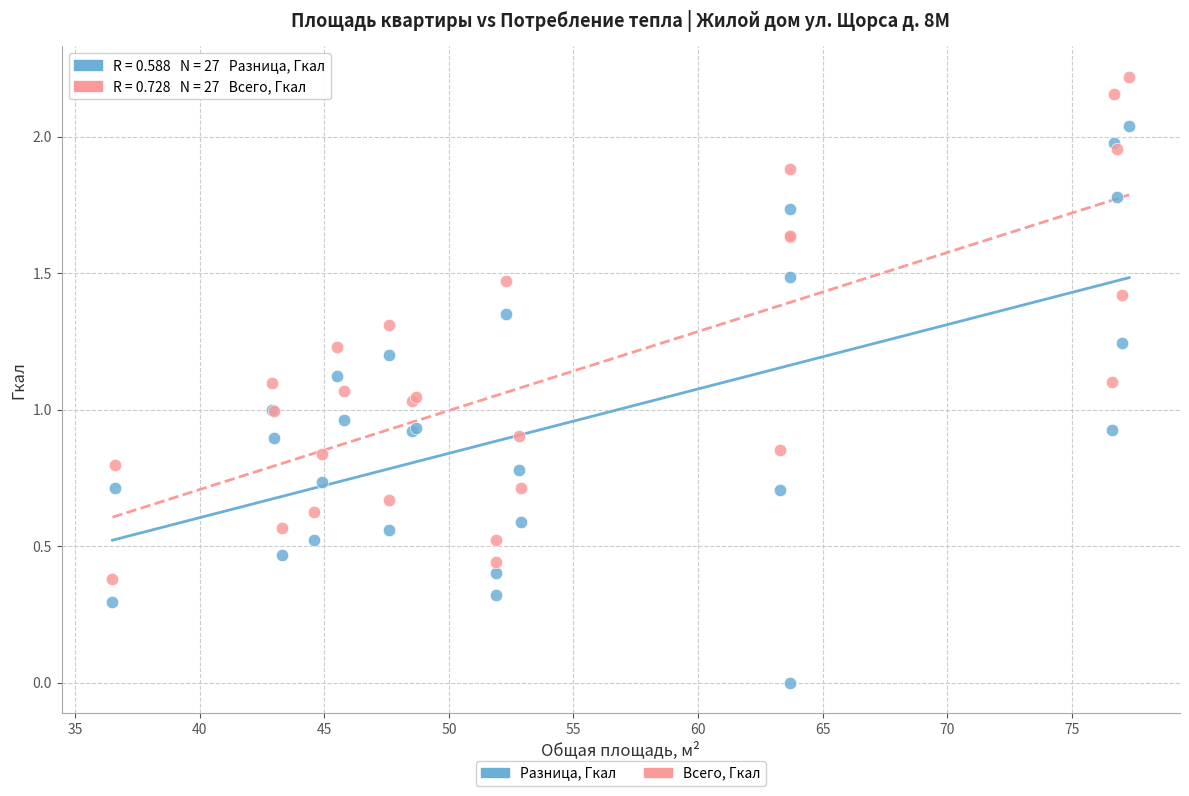

Which series has the largest Y range (max minus min)?

Разница, Гкал